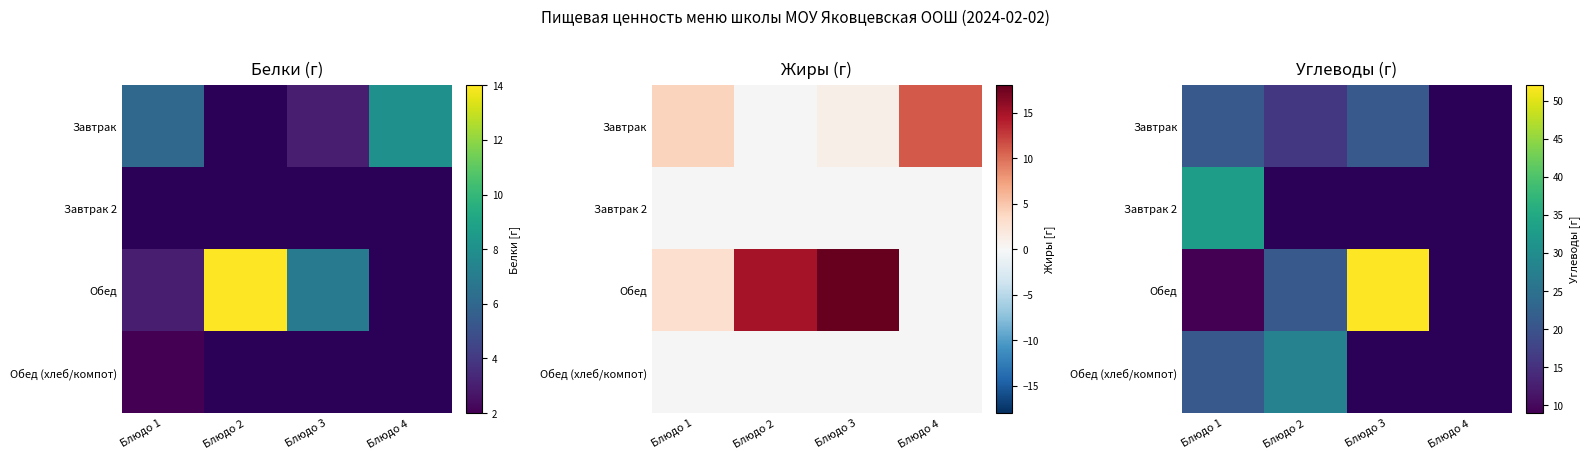

Which has a higher value, Блюдо 1 or Блюдо 2?

Блюдо 1